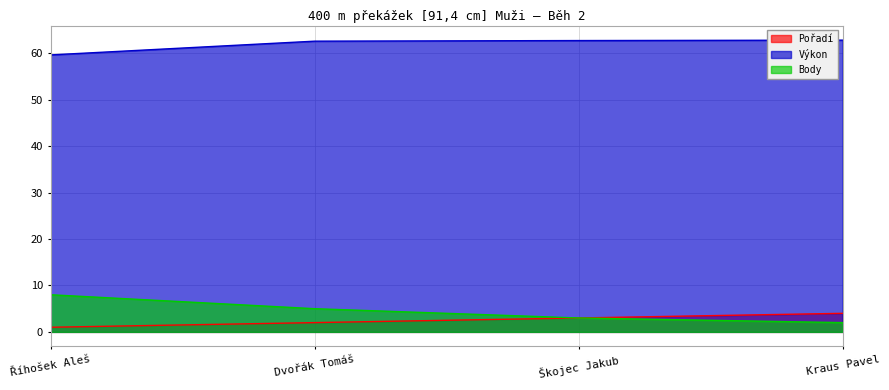

At which label is Pořadí closest to 2?

Dvořák Tomáš